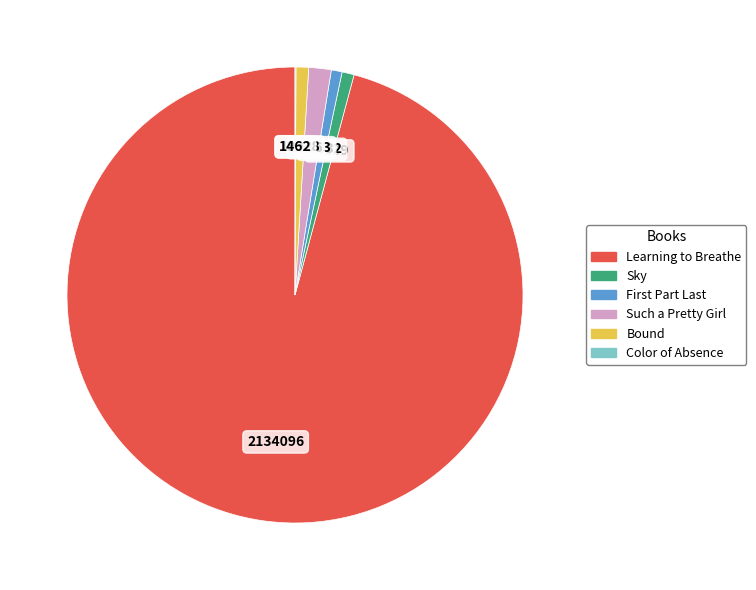

Which category accounts for the majority?

Learning to Breathe